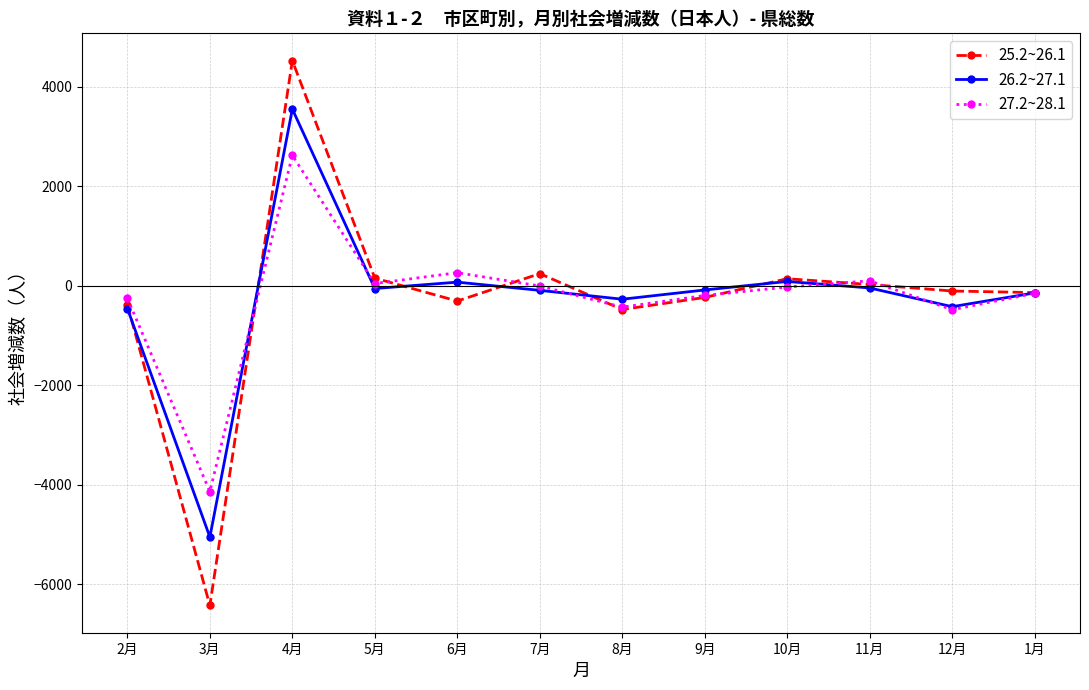

True or false: 25.2~26.1 has more than 1 interior local peaks.

True